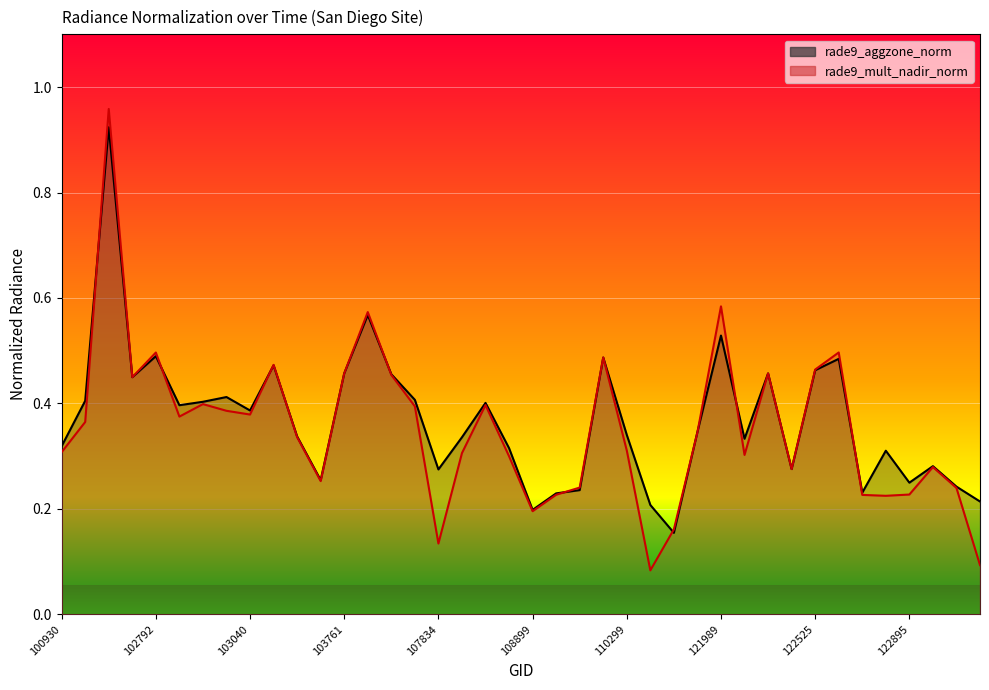

Reading left to right, what are all the values shown in this chart?

rade9_aggzone_norm: 0.3	0.4	0.9	0.4	0.5	0.4	0.4	0.4	0.4	0.5	0.3	0.3	0.5	0.6	0.5	0.4	0.3	0.3	0.4	0.3	0.2	0.2	0.2	0.5	0.3	0.2	0.2	0.3	0.5	0.3	0.5	0.3	0.5	0.5	0.2	0.3	0.2	0.3	0.2	0.2
rade9_mult_nadir_norm: 0.3	0.4	1.0	0.4	0.5	0.4	0.4	0.4	0.4	0.5	0.3	0.3	0.5	0.6	0.5	0.4	0.1	0.3	0.4	0.3	0.2	0.2	0.2	0.5	0.3	0.1	0.2	0.3	0.6	0.3	0.5	0.3	0.5	0.5	0.2	0.2	0.2	0.3	0.2	0.1